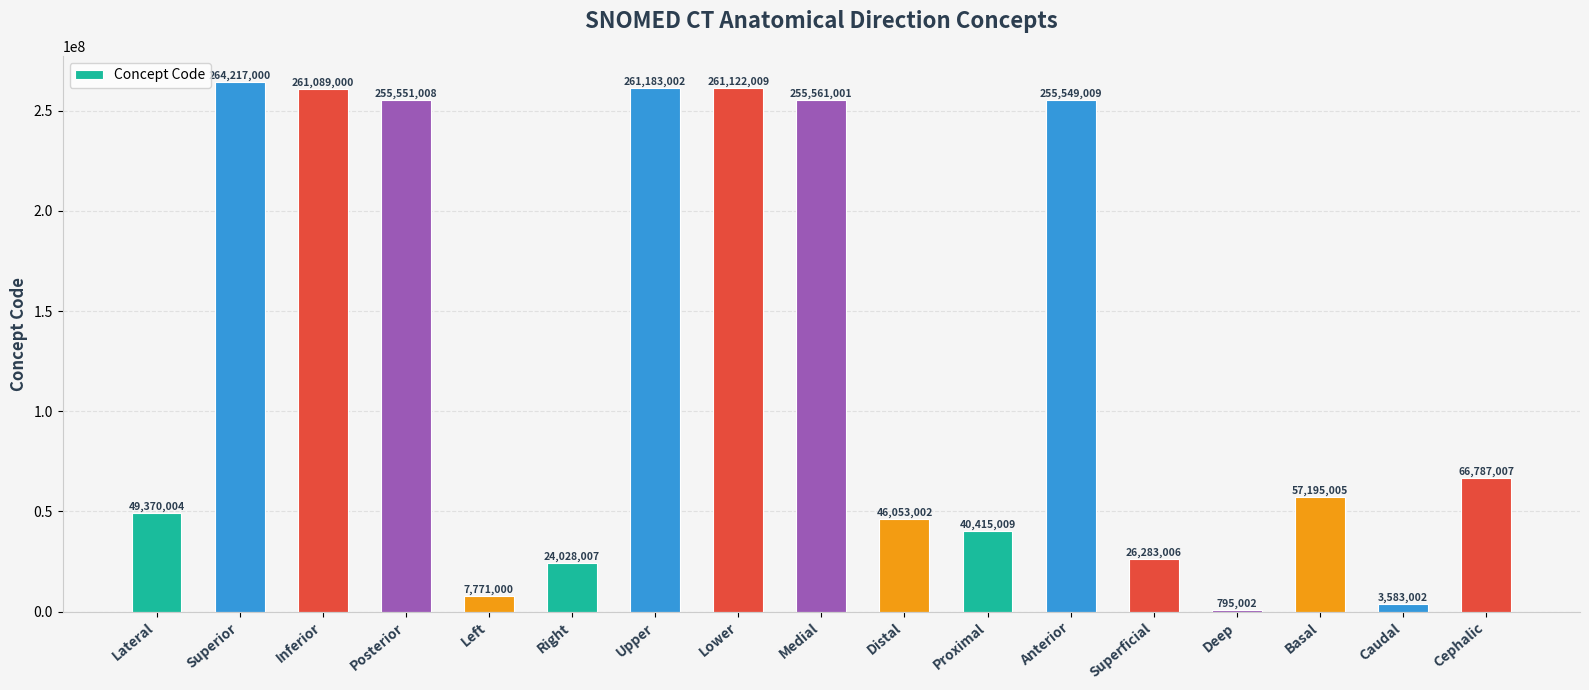

At which label does the data first exceed 57195005?

Superior